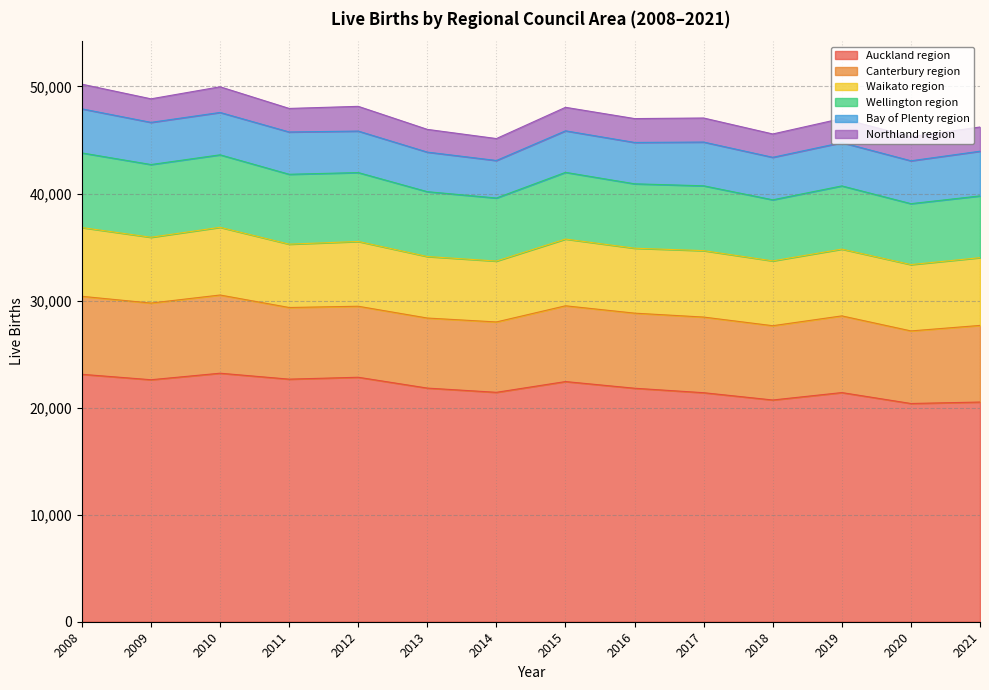

Where does the Northland region series first go above 2244?

2008